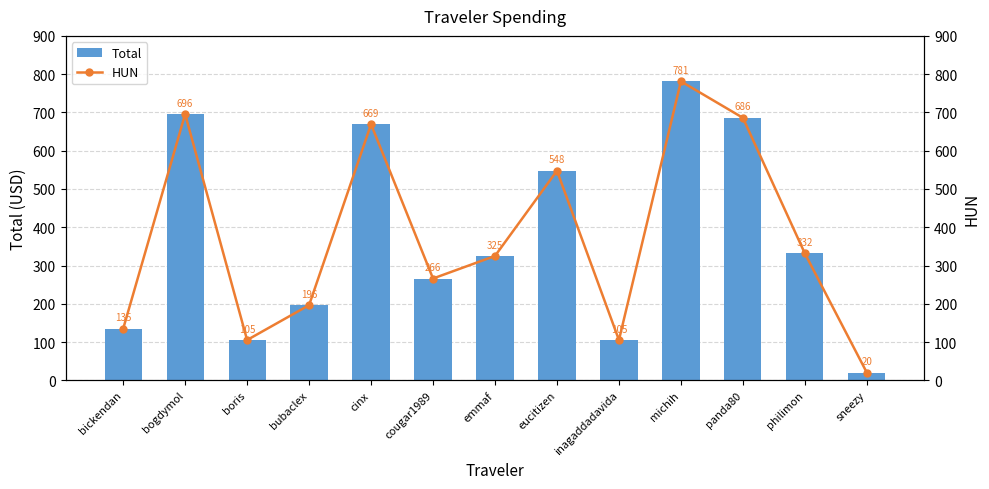

Are the bars grouped side by side (vs. stacked)?

Yes